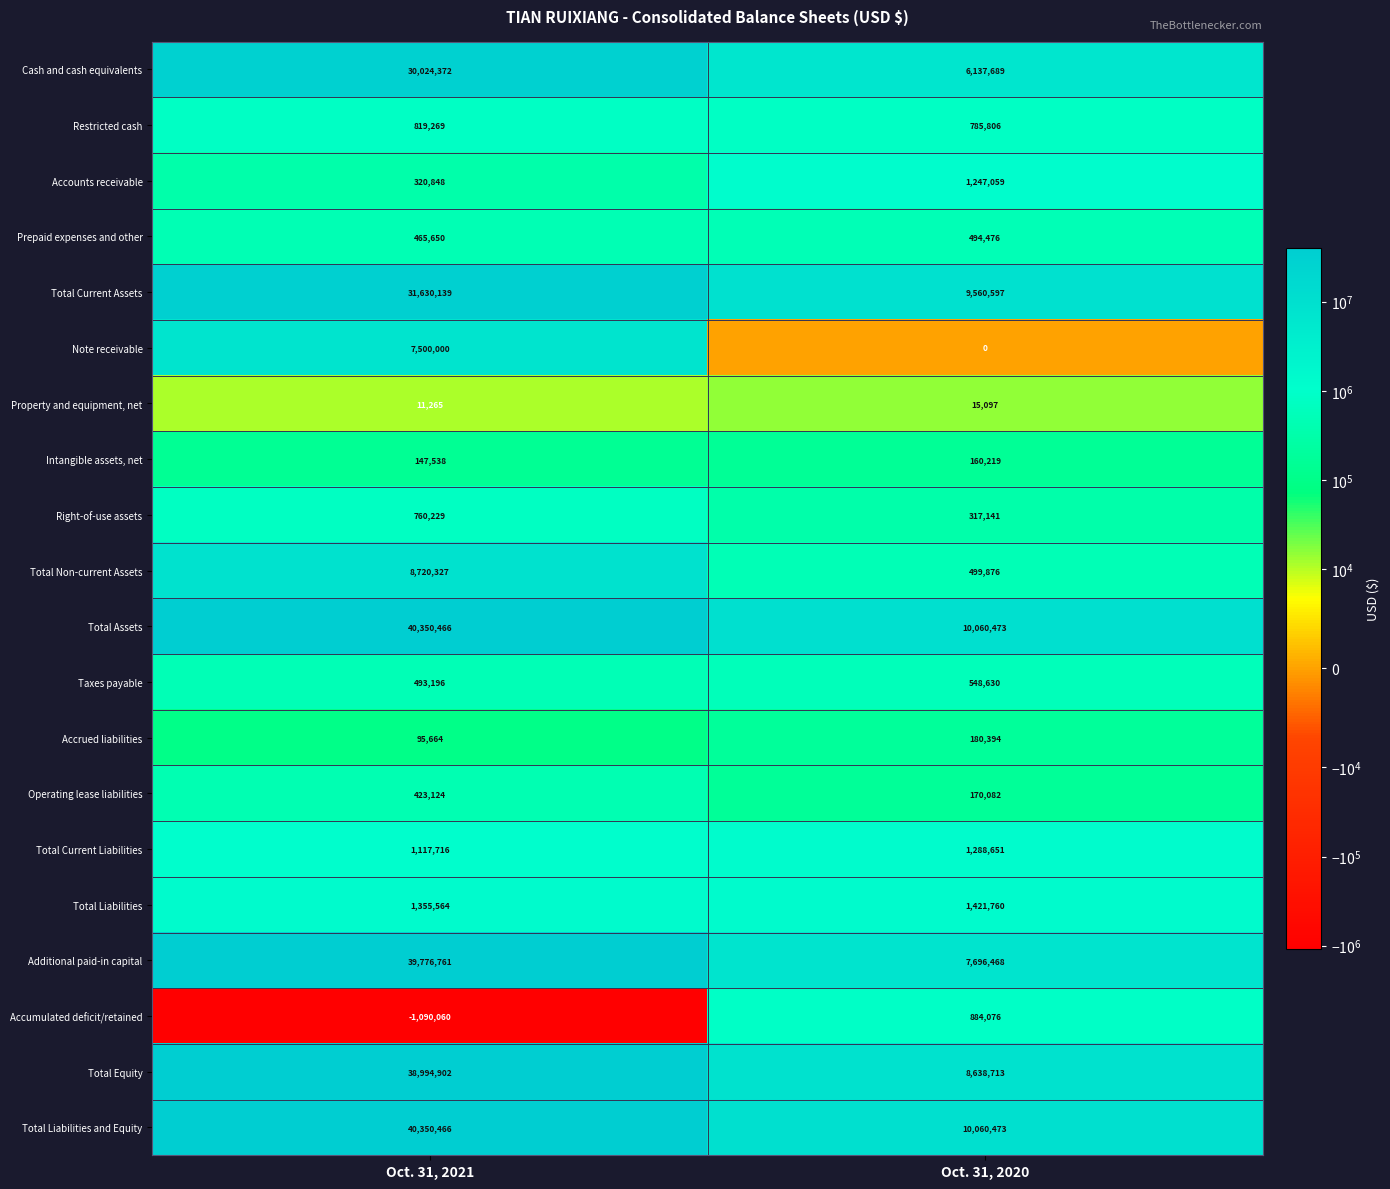

Which series has the widest spread of values?

Additional paid-in capital